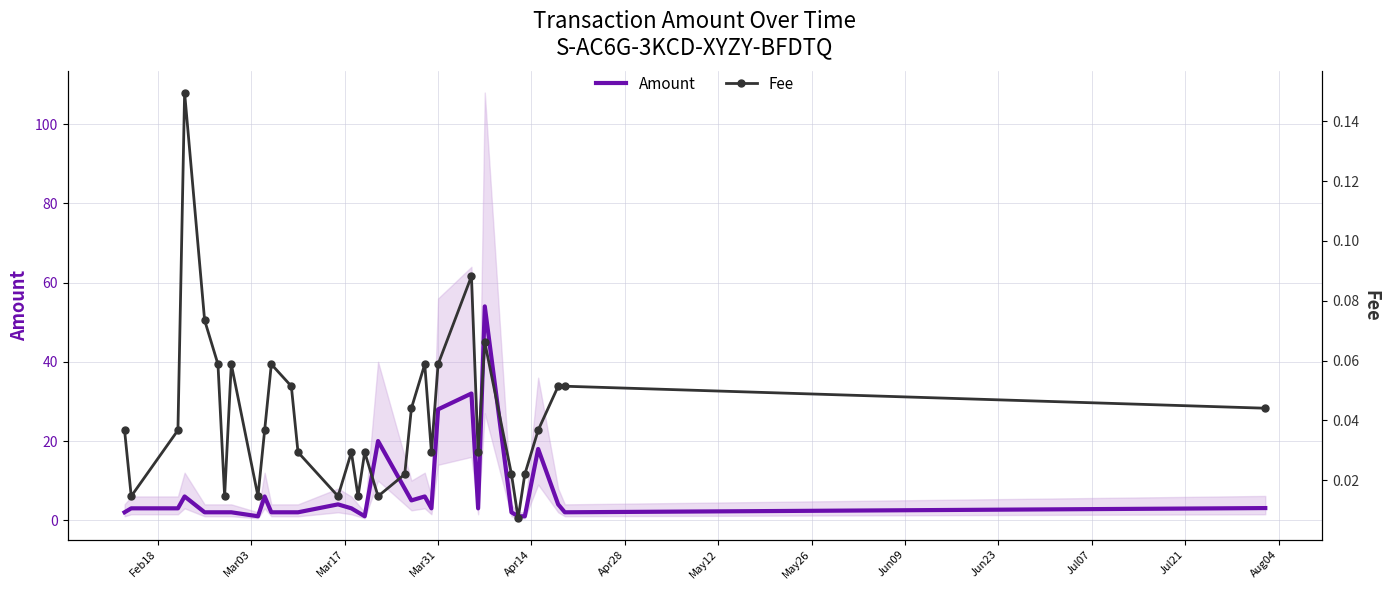

True or false: Fee and Amount cross at least once.

False